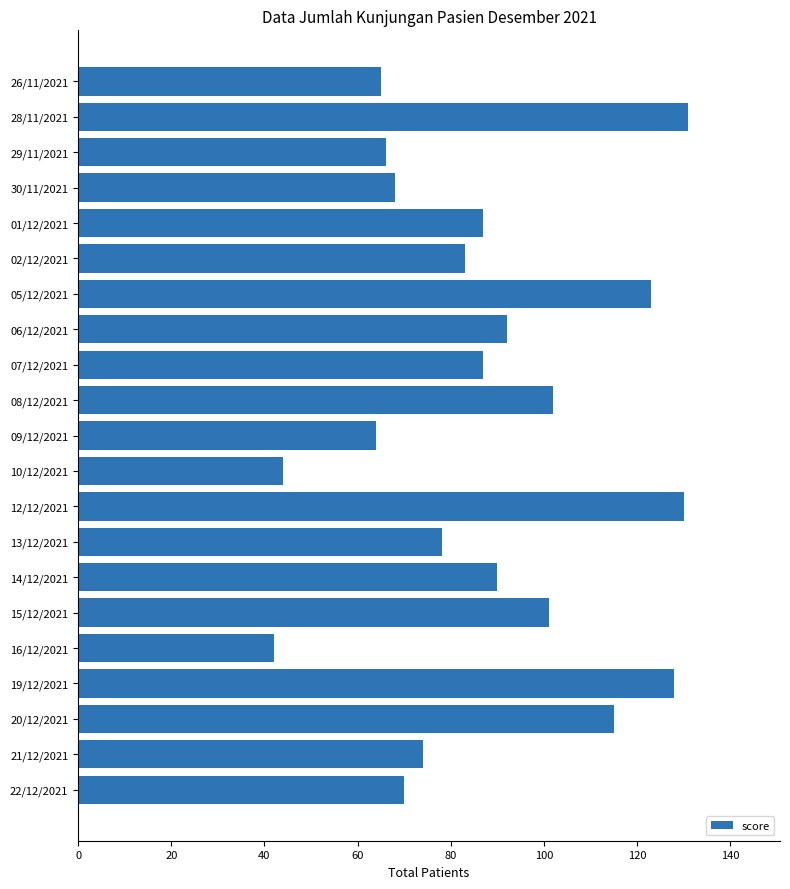

How many bars are there in total?

21